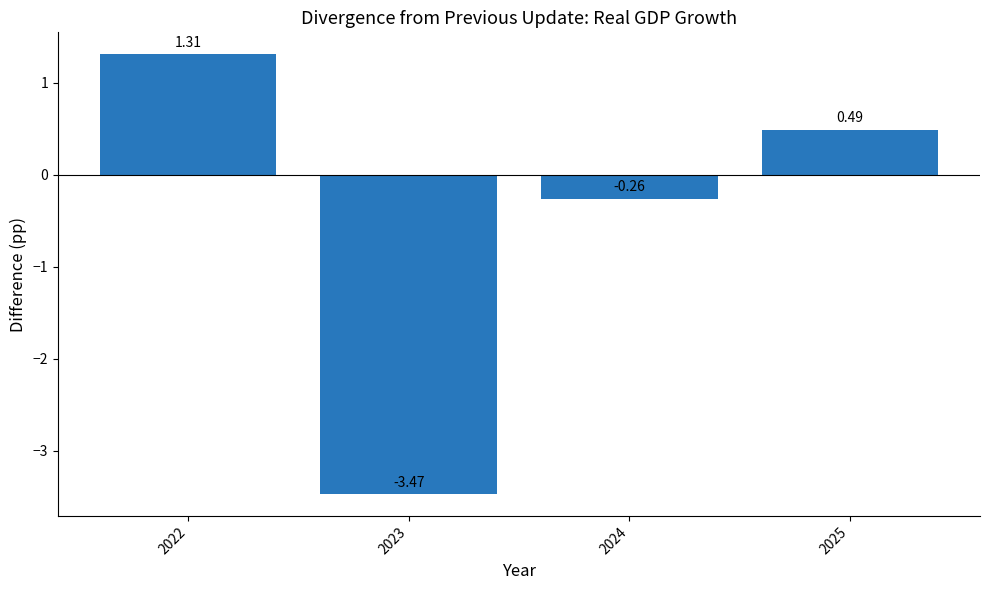

Between 2022 and 2024, which is larger?

2022